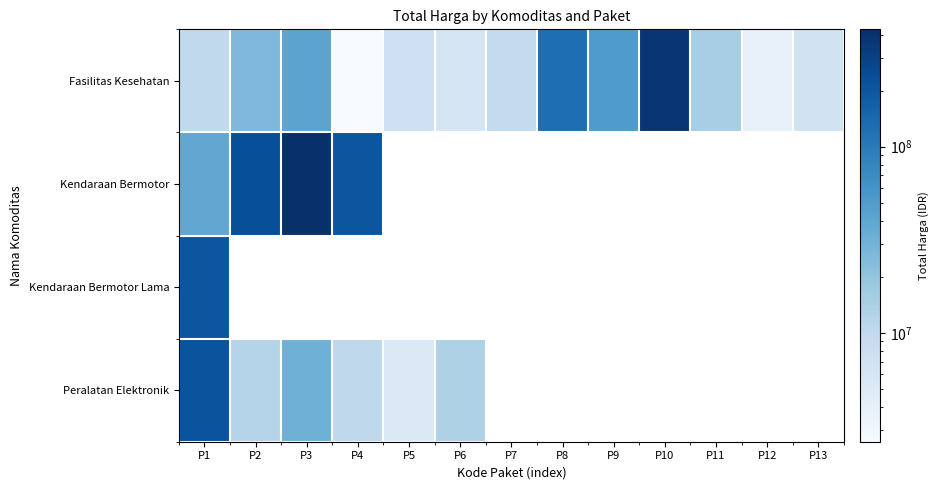

What is the minimum value shown in the chart?

2599960.0